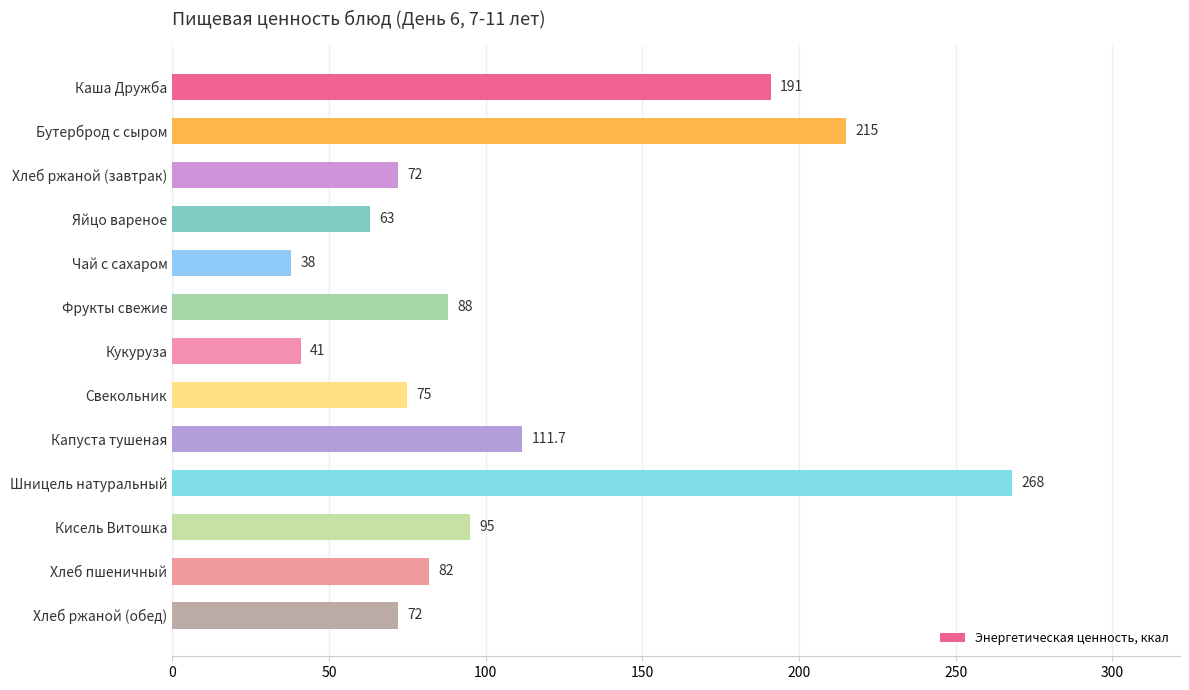

The value at Чай с сахаром is 38.0. True or false?

True